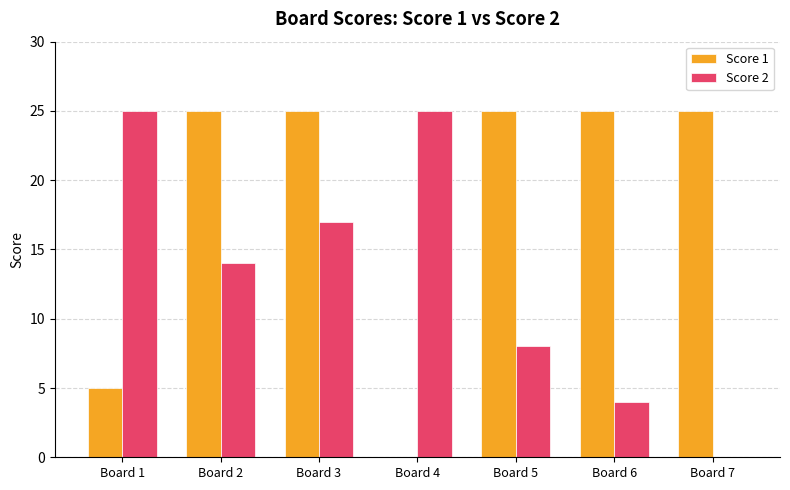

Between Board 1 and Board 3, which series saw the biggest shift?

Score 1